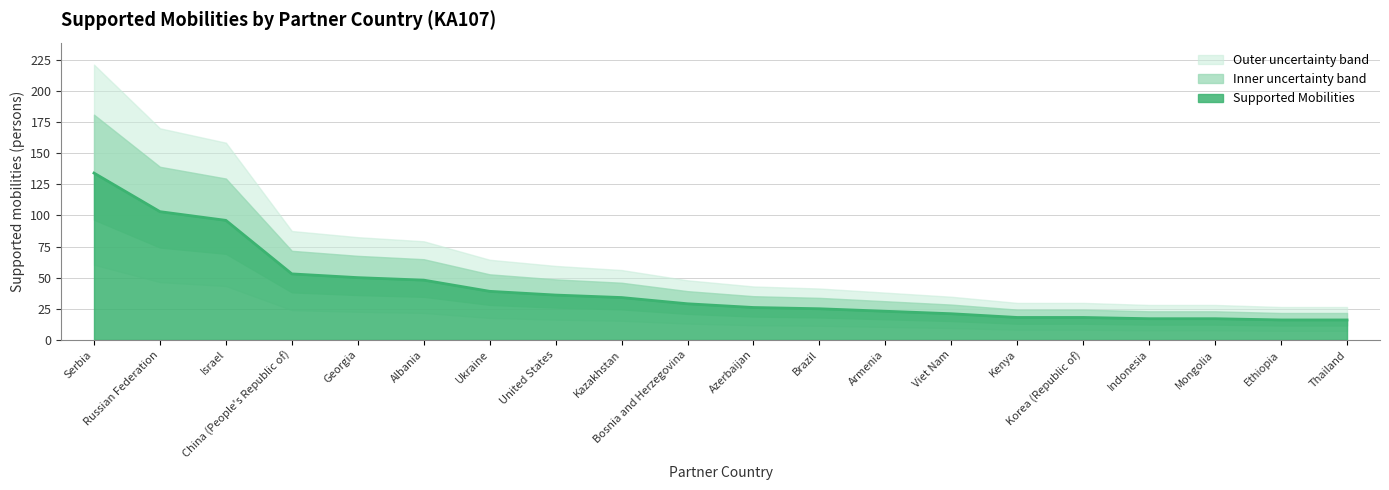

What is the minimum value shown in the chart?

16